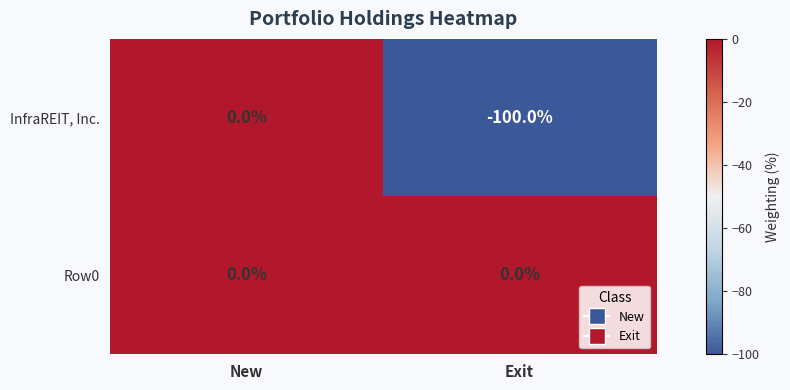

The Row0 series shows 0 at New. True or false?

True